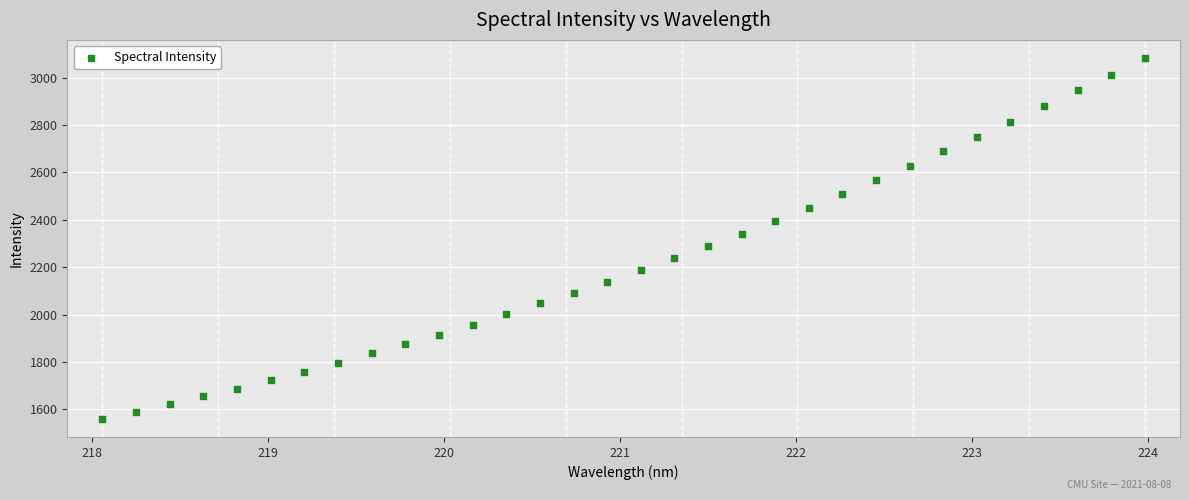

What is the range of Y values (max minus min)?

1524.2